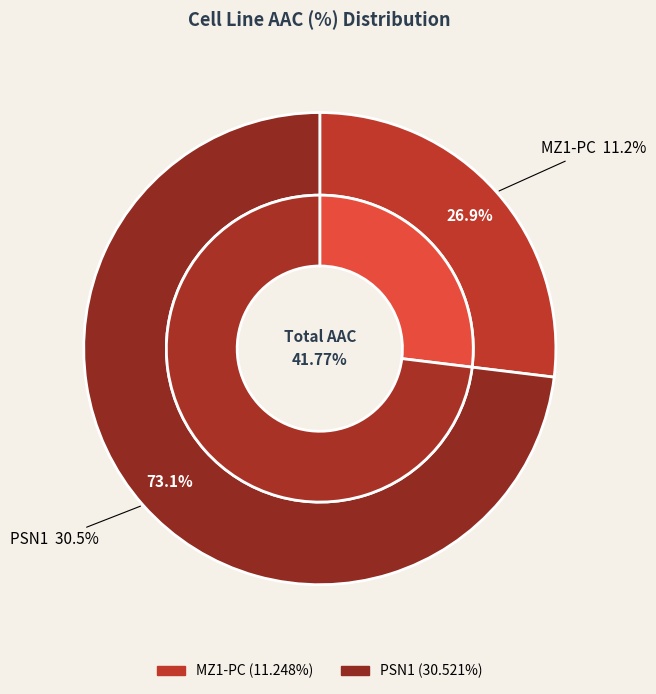

How many segments does this pie chart have?

2